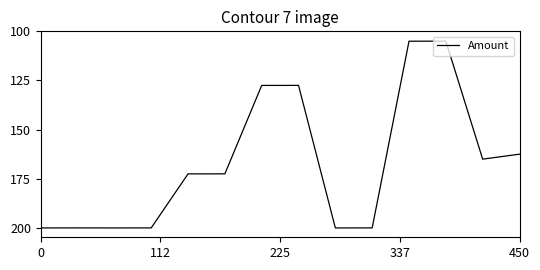

What is the label of the 4th point from the left?

337